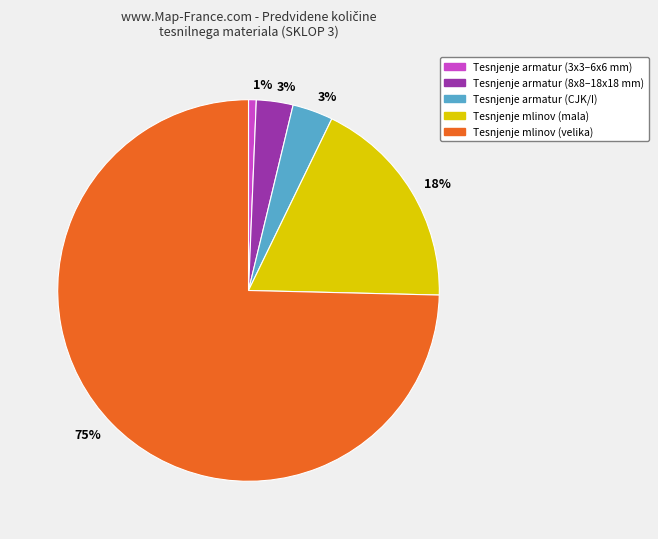

Is there a majority slice in this chart?

Yes